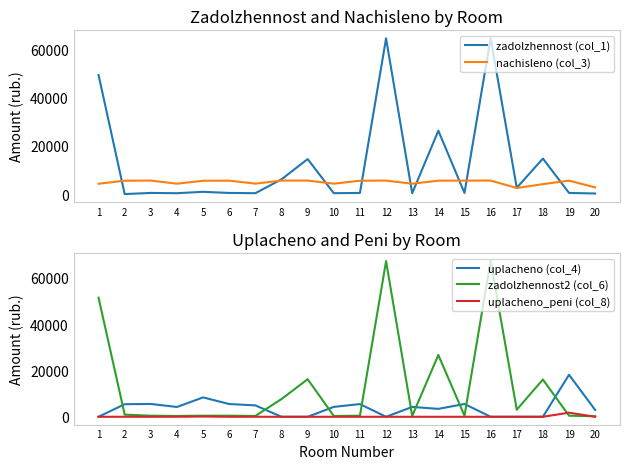

What are all the series names shown in the legend?

zadolzhennost (col_1), nachisleno (col_3), uplacheno (col_4), zadolzhennost2 (col_6), uplacheno_peni (col_8)